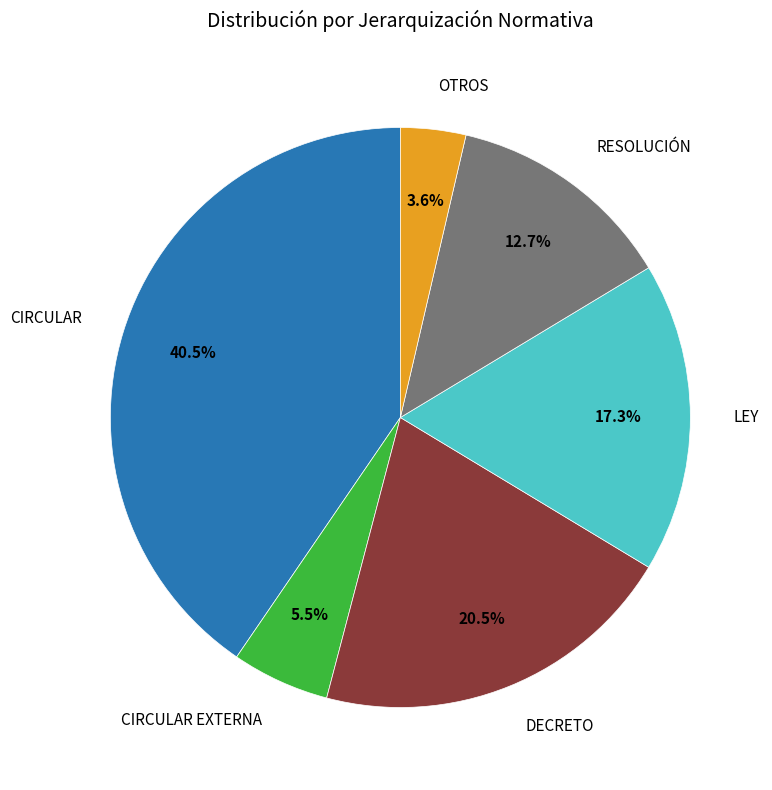

Is there any slice that represents more than half of the pie?

No